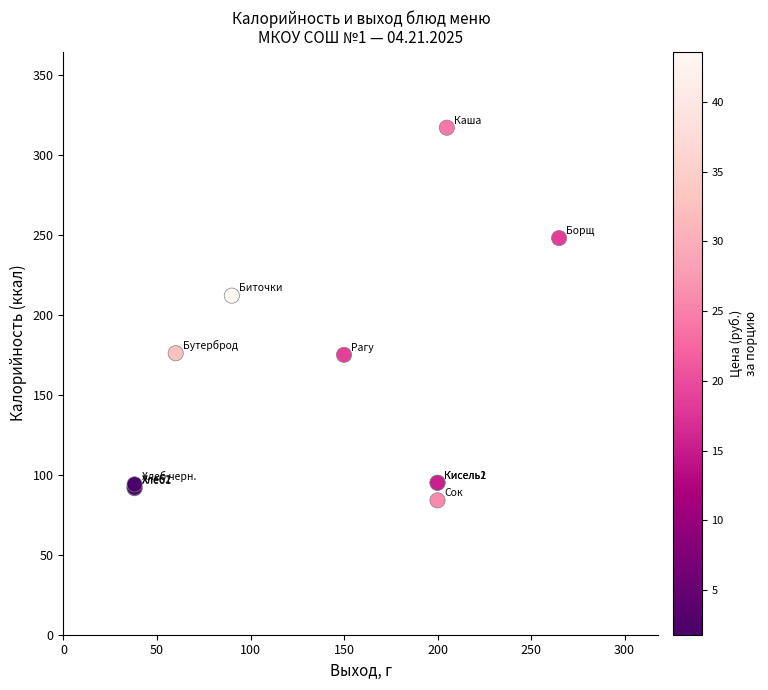

What Y value in the scatter plot is closest to 200?

212.0